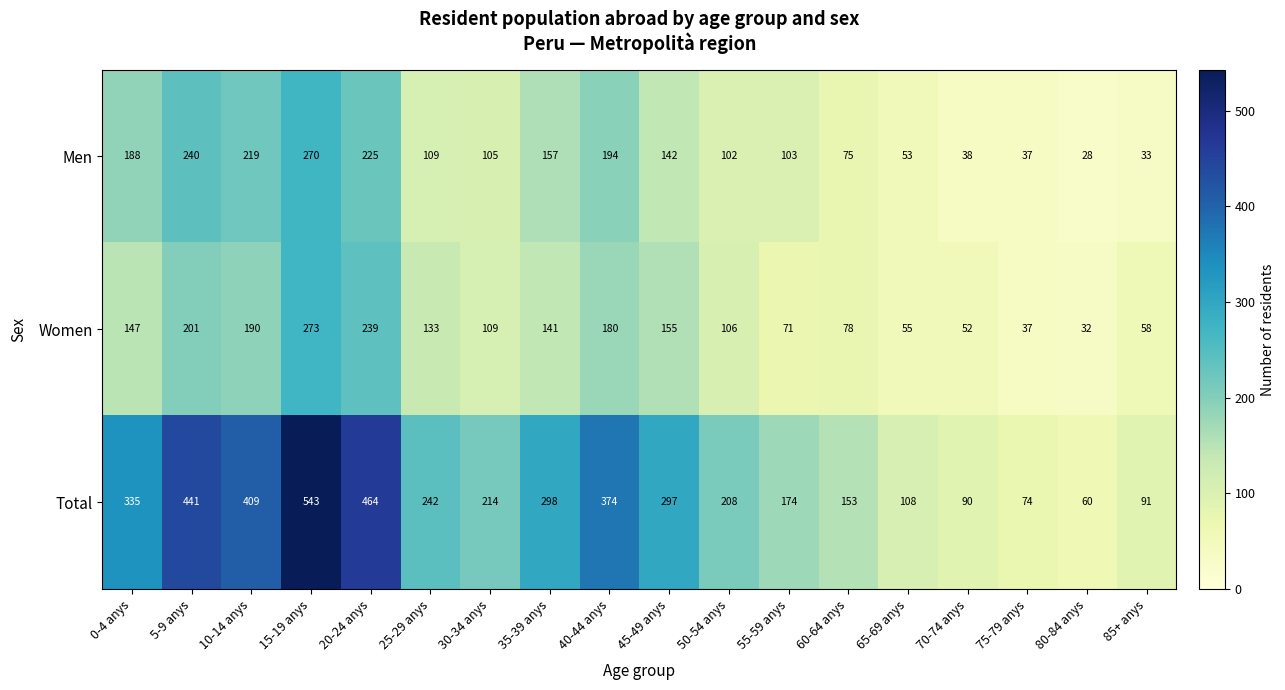

The value of Total at 40-44 anys is 578. True or false?

False